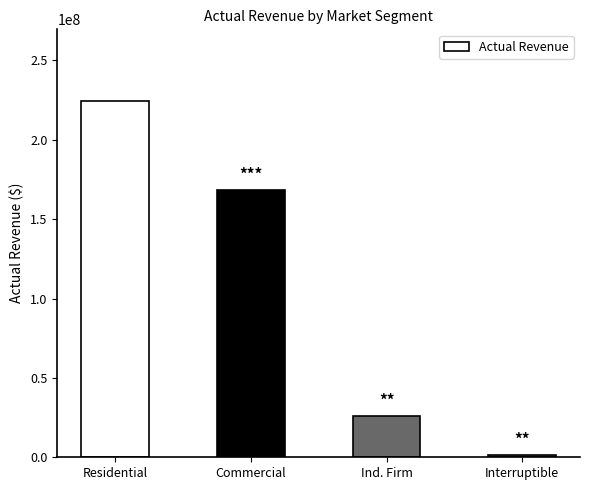

How many series are shown in this chart?

1